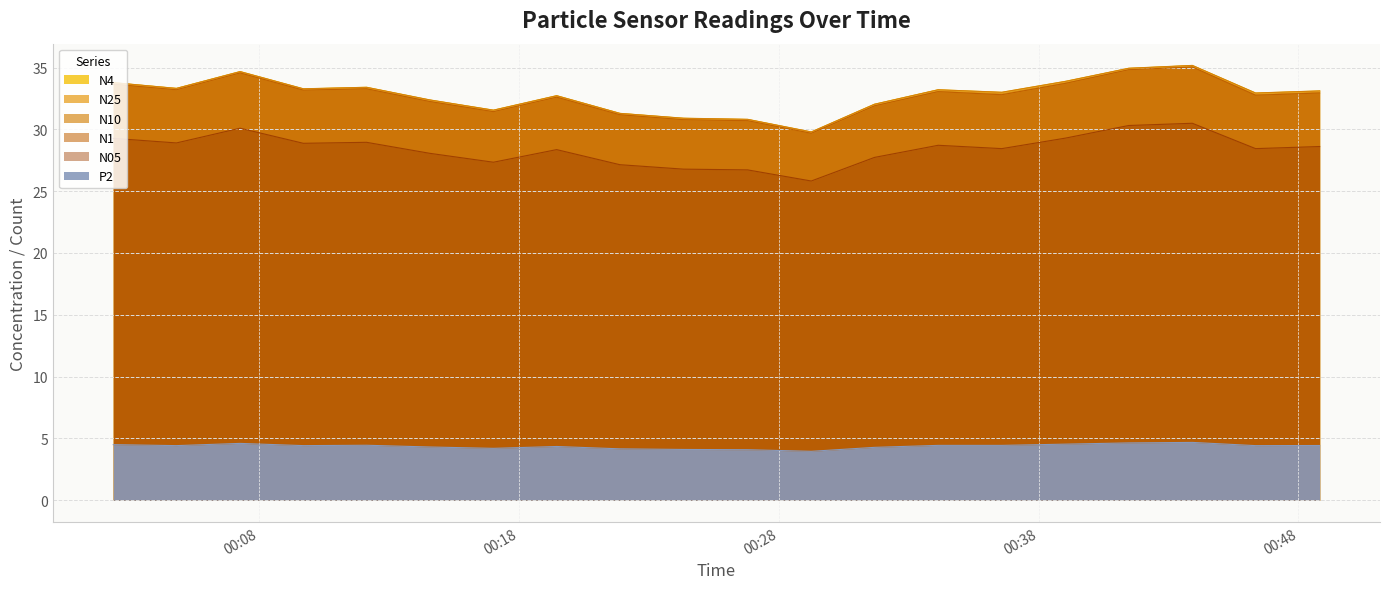

Reading right to left, what are all the values shown in this chart?

N4: 2023-06-22T00:48:49=33.1	2023-06-22T00:46:21=32.9	2023-06-22T00:43:55=35.2	2023-06-22T00:41:28=34.9	2023-06-22T00:39:02=33.9	2023-06-22T00:36:35=33.0	2023-06-22T00:34:08=33.2	2023-06-22T00:31:41=32.0	2023-06-22T00:29:15=29.8	2023-06-22T00:26:48=30.8	2023-06-22T00:24:20=30.9	2023-06-22T00:21:53=31.3	2023-06-22T00:19:27=32.7	2023-06-22T00:17:01=31.6	2023-06-22T00:14:34=32.4	2023-06-22T00:12:08=33.4	2023-06-22T00:09:42=33.3	2023-06-22T00:07:16=34.7	2023-06-22T00:04:49=33.3	2023-06-22T00:02:23=33.8
N25: 2023-06-22T00:48:49=33.1	2023-06-22T00:46:21=32.9	2023-06-22T00:43:55=35.1	2023-06-22T00:41:28=34.9	2023-06-22T00:39:02=33.9	2023-06-22T00:36:35=33.0	2023-06-22T00:34:08=33.2	2023-06-22T00:31:41=32.0	2023-06-22T00:29:15=29.8	2023-06-22T00:26:48=30.8	2023-06-22T00:24:20=30.9	2023-06-22T00:21:53=31.3	2023-06-22T00:19:27=32.7	2023-06-22T00:17:01=31.5	2023-06-22T00:14:34=32.4	2023-06-22T00:12:08=33.4	2023-06-22T00:09:42=33.3	2023-06-22T00:07:16=34.6	2023-06-22T00:04:49=33.3	2023-06-22T00:02:23=33.8
N10: 2023-06-22T00:48:49=33.1	2023-06-22T00:46:21=32.9	2023-06-22T00:43:55=35.2	2023-06-22T00:41:28=34.9	2023-06-22T00:39:02=33.9	2023-06-22T00:36:35=33.0	2023-06-22T00:34:08=33.2	2023-06-22T00:31:41=32.0	2023-06-22T00:29:15=29.8	2023-06-22T00:26:48=30.8	2023-06-22T00:24:20=30.9	2023-06-22T00:21:53=31.3	2023-06-22T00:19:27=32.7	2023-06-22T00:17:01=31.6	2023-06-22T00:14:34=32.4	2023-06-22T00:12:08=33.4	2023-06-22T00:09:42=33.3	2023-06-22T00:07:16=34.7	2023-06-22T00:04:49=33.3	2023-06-22T00:02:23=33.8
N1: 2023-06-22T00:48:49=32.9	2023-06-22T00:46:21=32.8	2023-06-22T00:43:55=35.0	2023-06-22T00:41:28=34.8	2023-06-22T00:39:02=33.7	2023-06-22T00:36:35=32.8	2023-06-22T00:34:08=33.0	2023-06-22T00:31:41=31.9	2023-06-22T00:29:15=29.7	2023-06-22T00:26:48=30.7	2023-06-22T00:24:20=30.8	2023-06-22T00:21:53=31.2	2023-06-22T00:19:27=32.6	2023-06-22T00:17:01=31.4	2023-06-22T00:14:34=32.2	2023-06-22T00:12:08=33.3	2023-06-22T00:09:42=33.2	2023-06-22T00:07:16=34.6	2023-06-22T00:04:49=33.2	2023-06-22T00:02:23=33.6
N05: 2023-06-22T00:48:49=28.6	2023-06-22T00:46:21=28.4	2023-06-22T00:43:55=30.5	2023-06-22T00:41:28=30.3	2023-06-22T00:39:02=29.3	2023-06-22T00:36:35=28.4	2023-06-22T00:34:08=28.7	2023-06-22T00:31:41=27.7	2023-06-22T00:29:15=25.8	2023-06-22T00:26:48=26.7	2023-06-22T00:24:20=26.8	2023-06-22T00:21:53=27.1	2023-06-22T00:19:27=28.4	2023-06-22T00:17:01=27.3	2023-06-22T00:14:34=28.1	2023-06-22T00:12:08=28.9	2023-06-22T00:09:42=28.9	2023-06-22T00:07:16=30.1	2023-06-22T00:04:49=28.9	2023-06-22T00:02:23=29.3
P2: 2023-06-22T00:48:49=4.4	2023-06-22T00:46:21=4.4	2023-06-22T00:43:55=4.7	2023-06-22T00:41:28=4.6	2023-06-22T00:39:02=4.5	2023-06-22T00:36:35=4.4	2023-06-22T00:34:08=4.4	2023-06-22T00:31:41=4.3	2023-06-22T00:29:15=4.0	2023-06-22T00:26:48=4.1	2023-06-22T00:24:20=4.1	2023-06-22T00:21:53=4.2	2023-06-22T00:19:27=4.3	2023-06-22T00:17:01=4.2	2023-06-22T00:14:34=4.3	2023-06-22T00:12:08=4.5	2023-06-22T00:09:42=4.4	2023-06-22T00:07:16=4.6	2023-06-22T00:04:49=4.4	2023-06-22T00:02:23=4.5